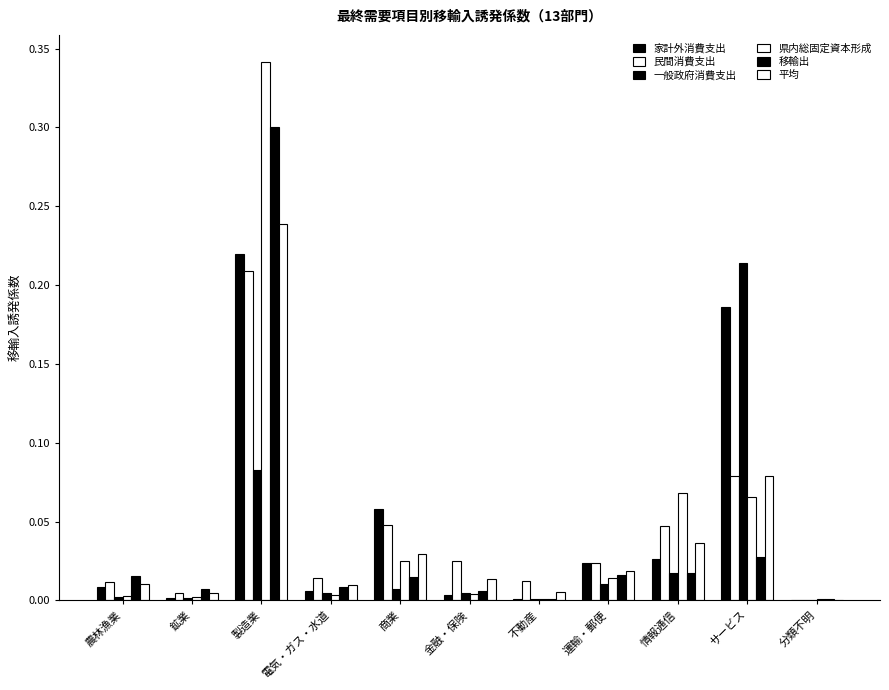

What is the sum of all 家計外消費支出 values?

0.5